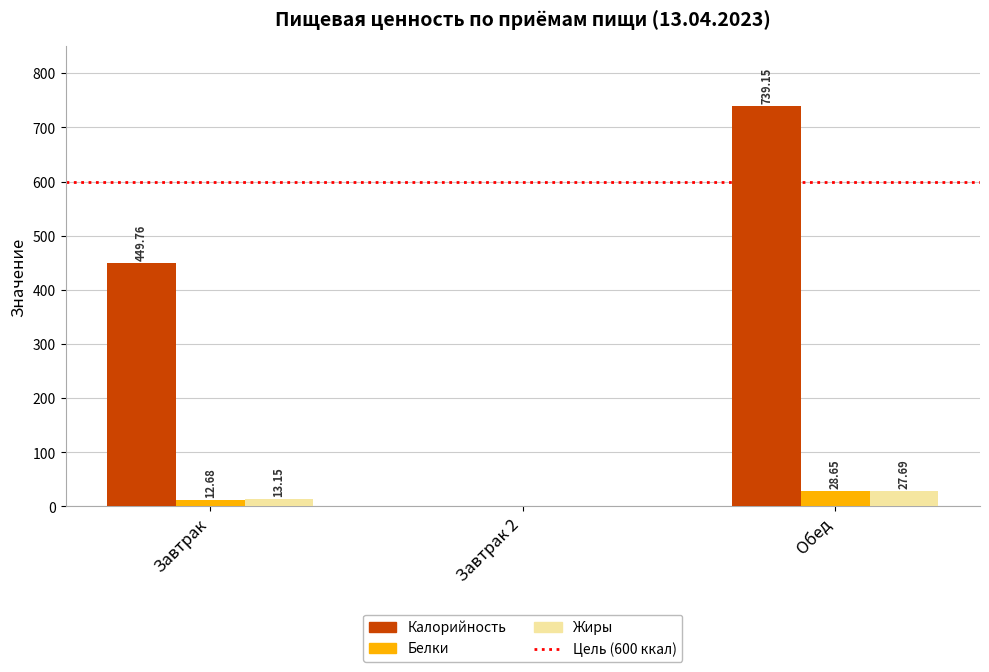

How many data points does each series have?

3